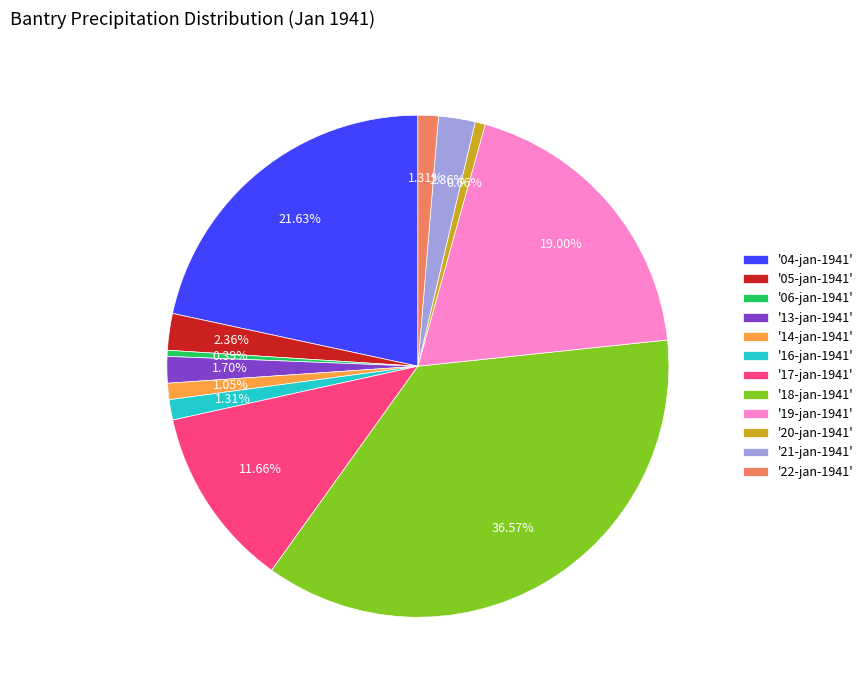

Between '19-jan-1941' and '04-jan-1941', which is larger?

'04-jan-1941'